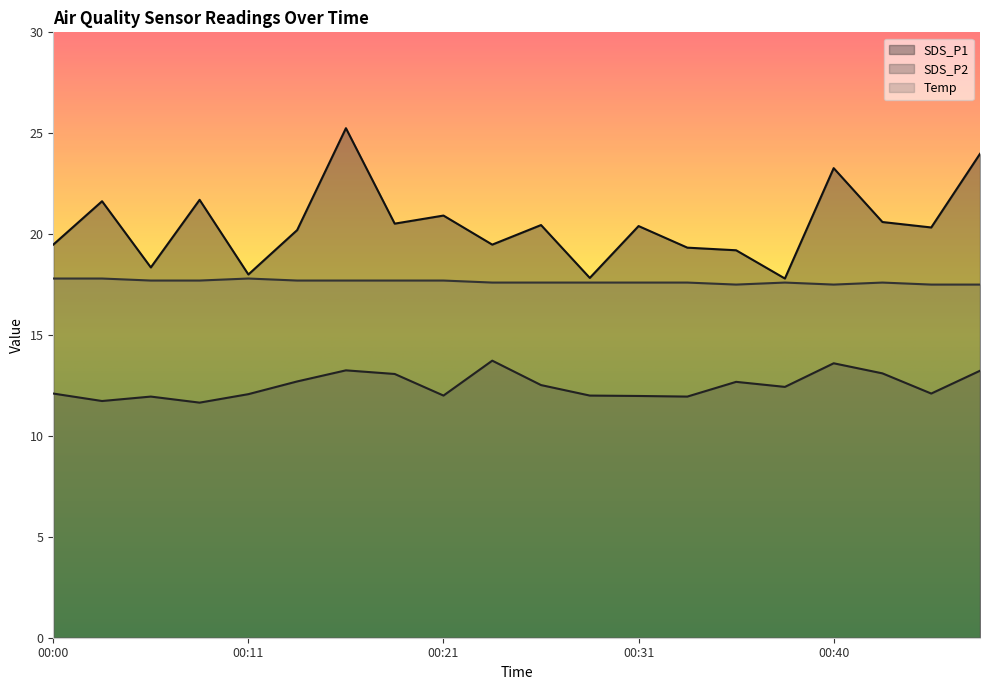

Which category has the lowest value in the Temp series?

00:36